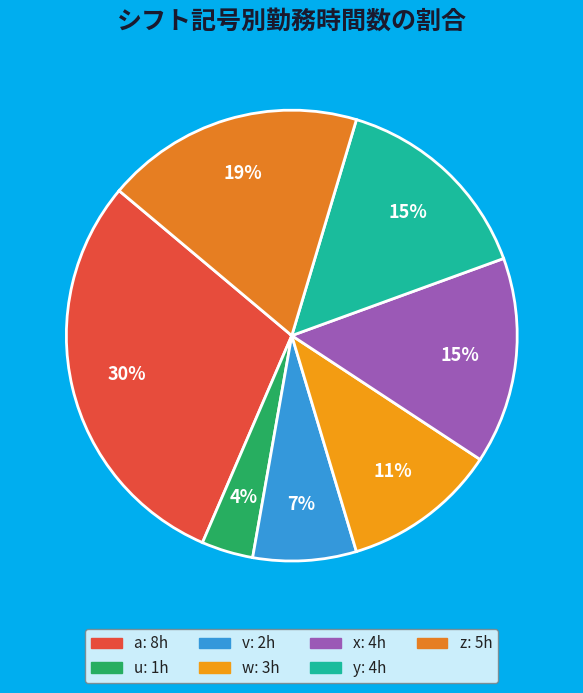

Count the number of slices in the pie.

7